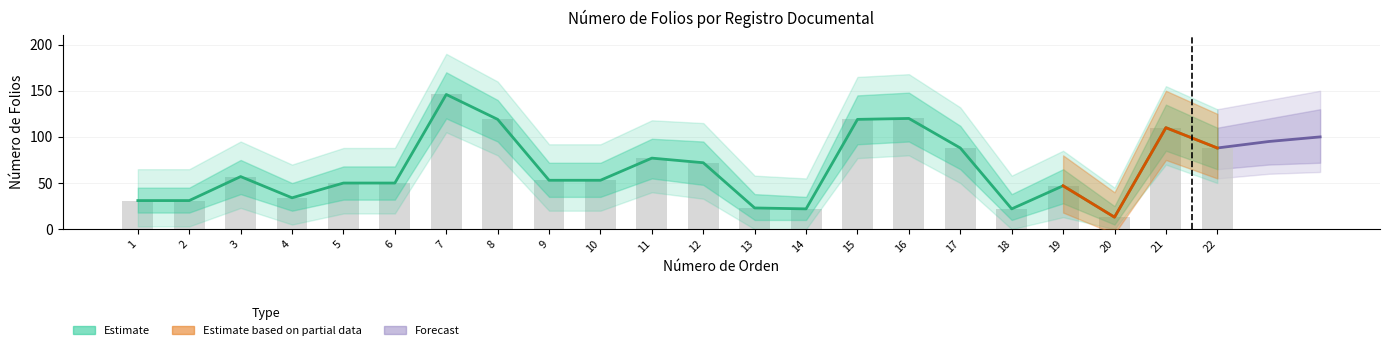

Which category has the lowest value in the Número de Folios series?

20